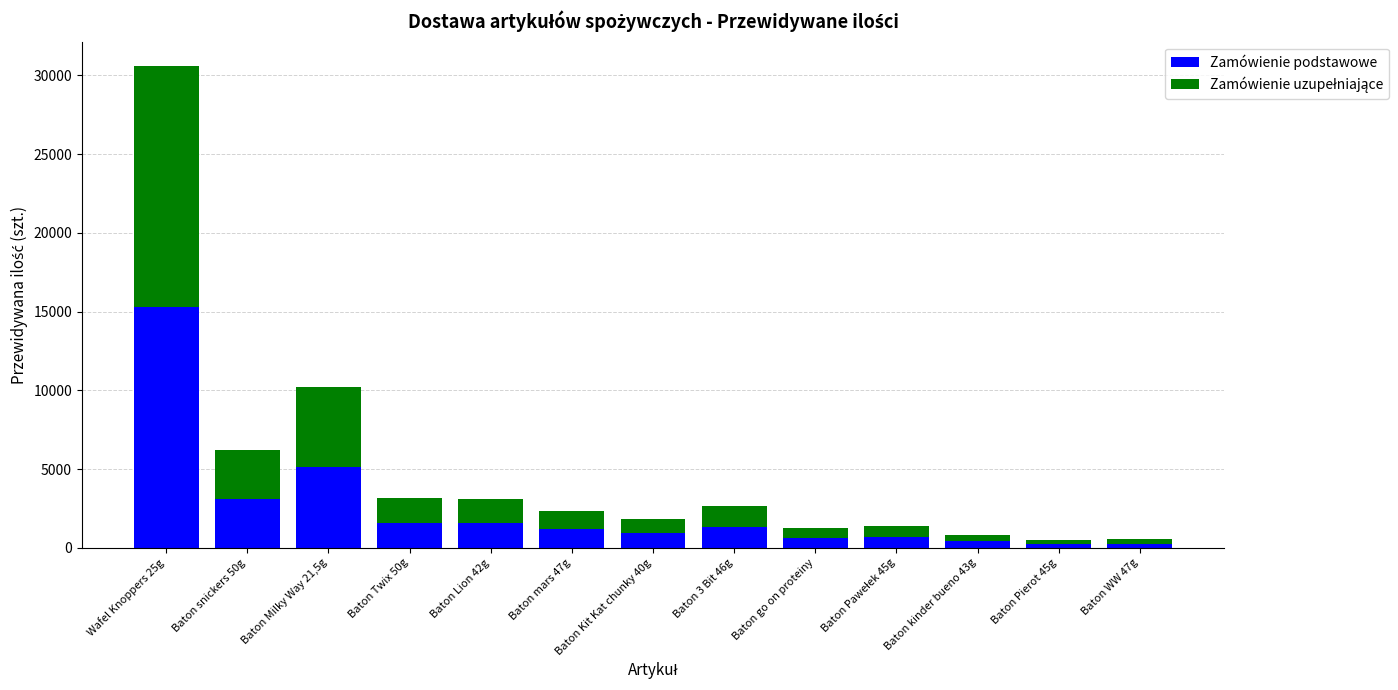

What is the average value of the Zamówienie podstawowe series?

2490